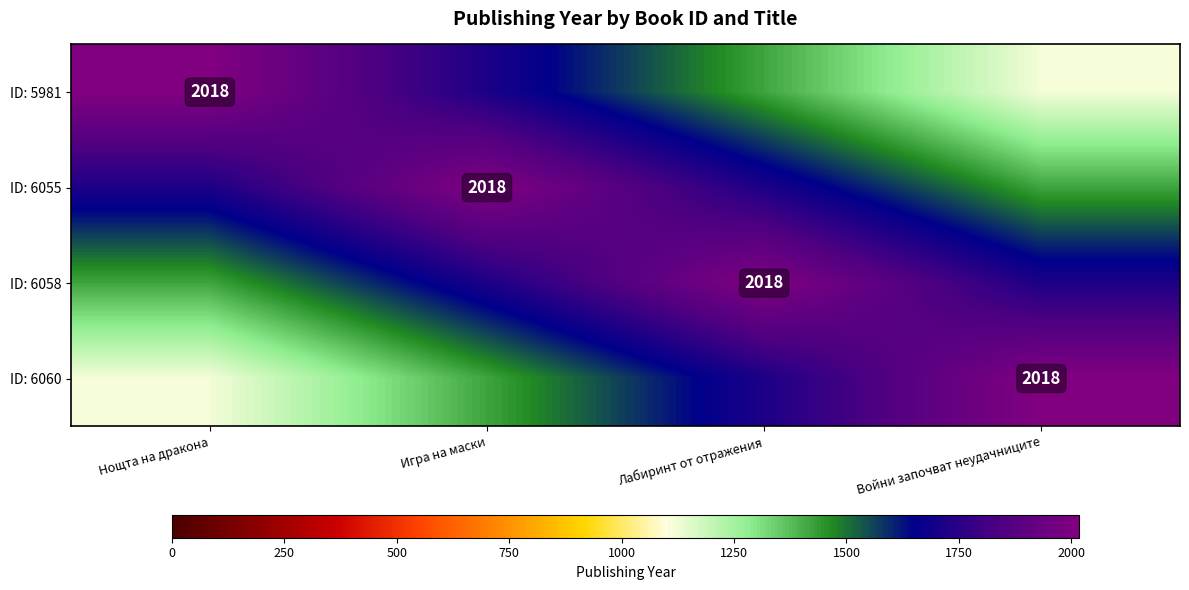

The ID: 6055 series shows 3076 at Игра на маски. True or false?

False